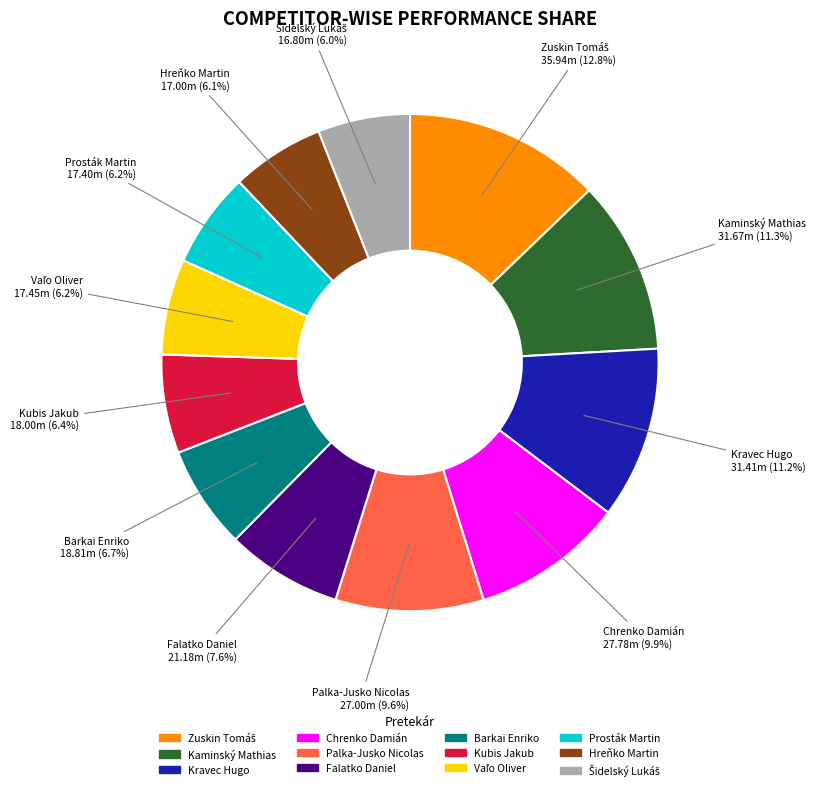

Is there any slice that represents more than half of the pie?

No